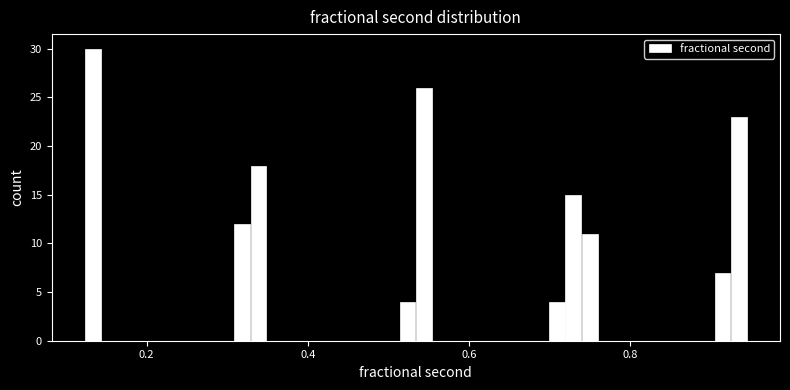

Around what value on the x-axis is the tallest bar? Give the approximate position of its centre, as read against the axis.

0.14